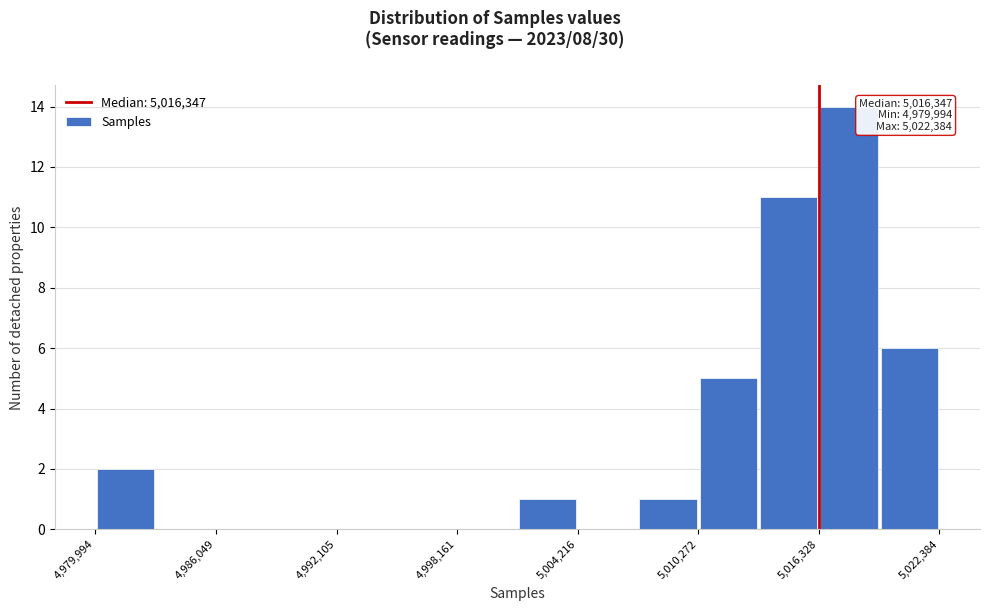

Around what value on the x-axis is the tallest bar? Give the approximate position of its centre, as read against the axis.

5018000